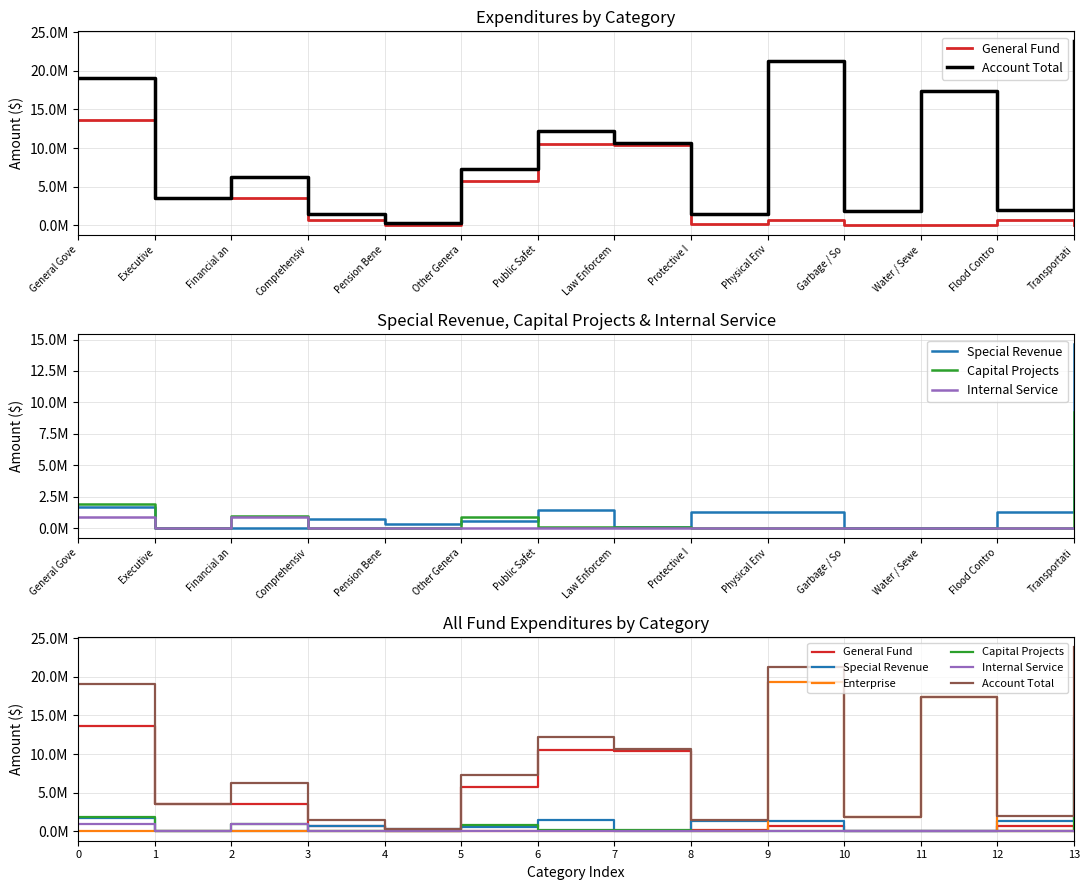

In Account Total, how many points are lower than both neighbors (excluding endpoints)?

5